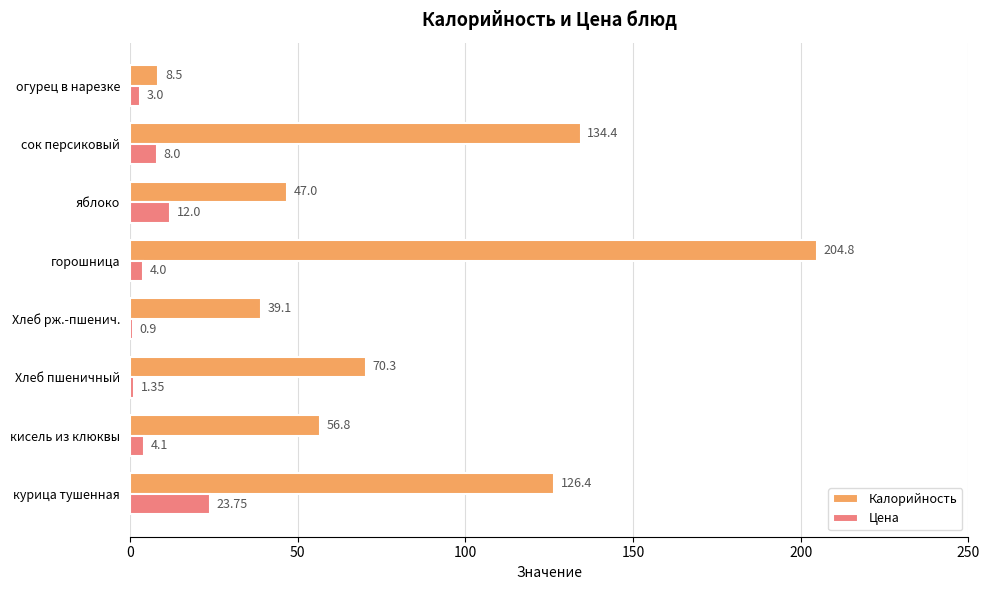

List the series in order of their overall mean, highest first.

Калорийность, Цена